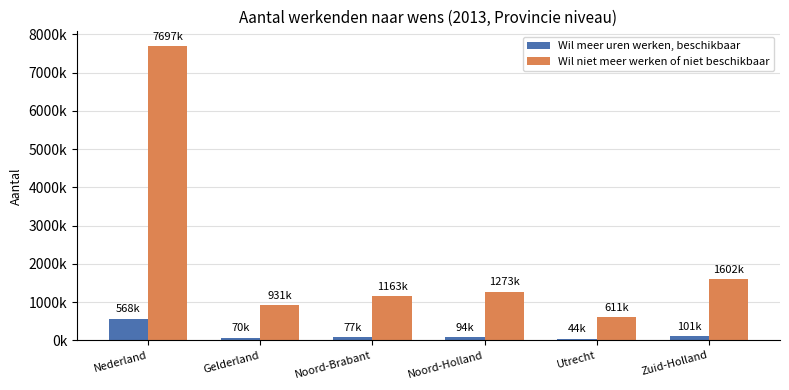

What are all the series names shown in the legend?

Wil meer uren werken, beschikbaar, Wil niet meer werken of niet beschikbaar